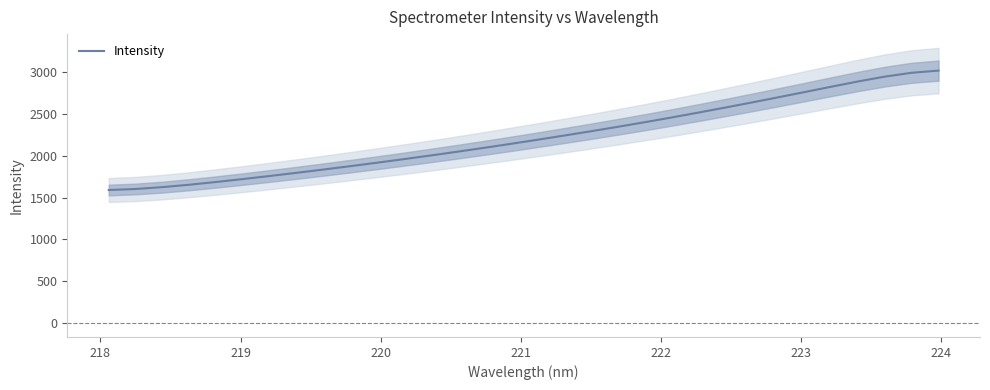

How many data points are less than 2188?

16